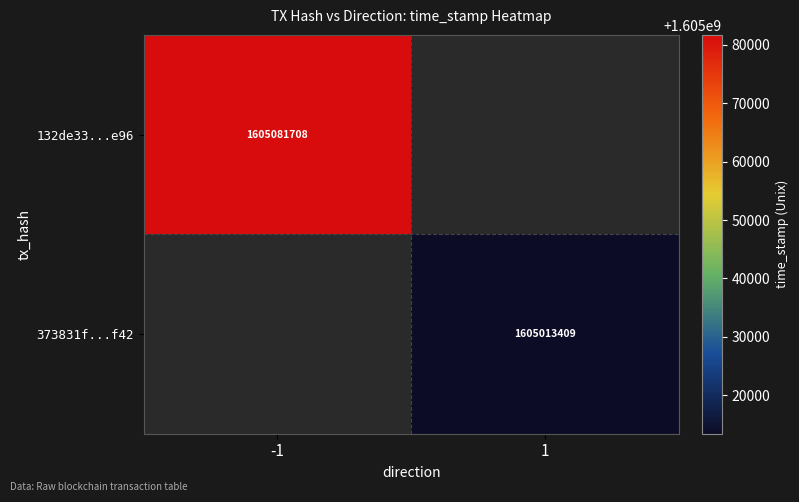

Is it true that 373831f...f42 equals 2120412295 at 1?

False